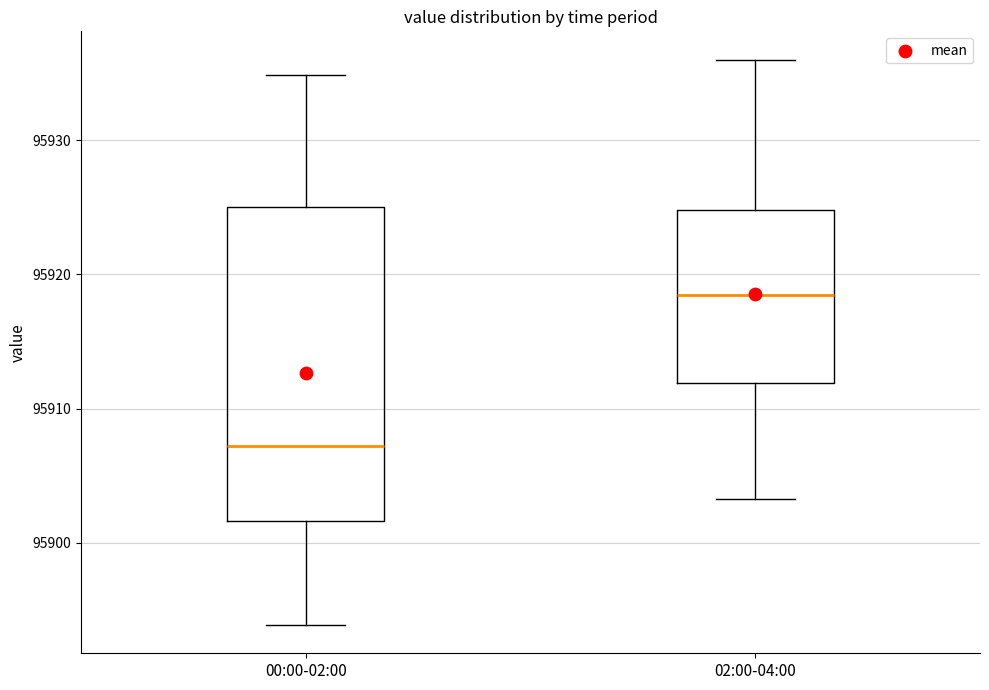

Where does the lower whisker of the box for 02:00-04:00 end on the y-axis? The values are not printed on the chart, so give them approximately, as read against the axis.

95903